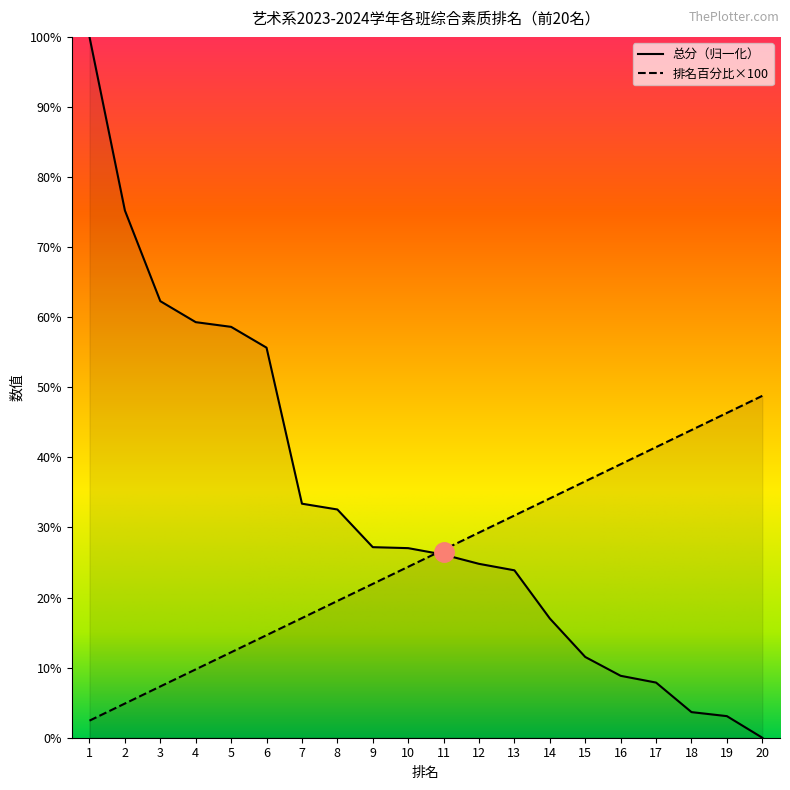

List the series in order of their overall mean, lowest first.

排名百分比×100, 总分（归一化）